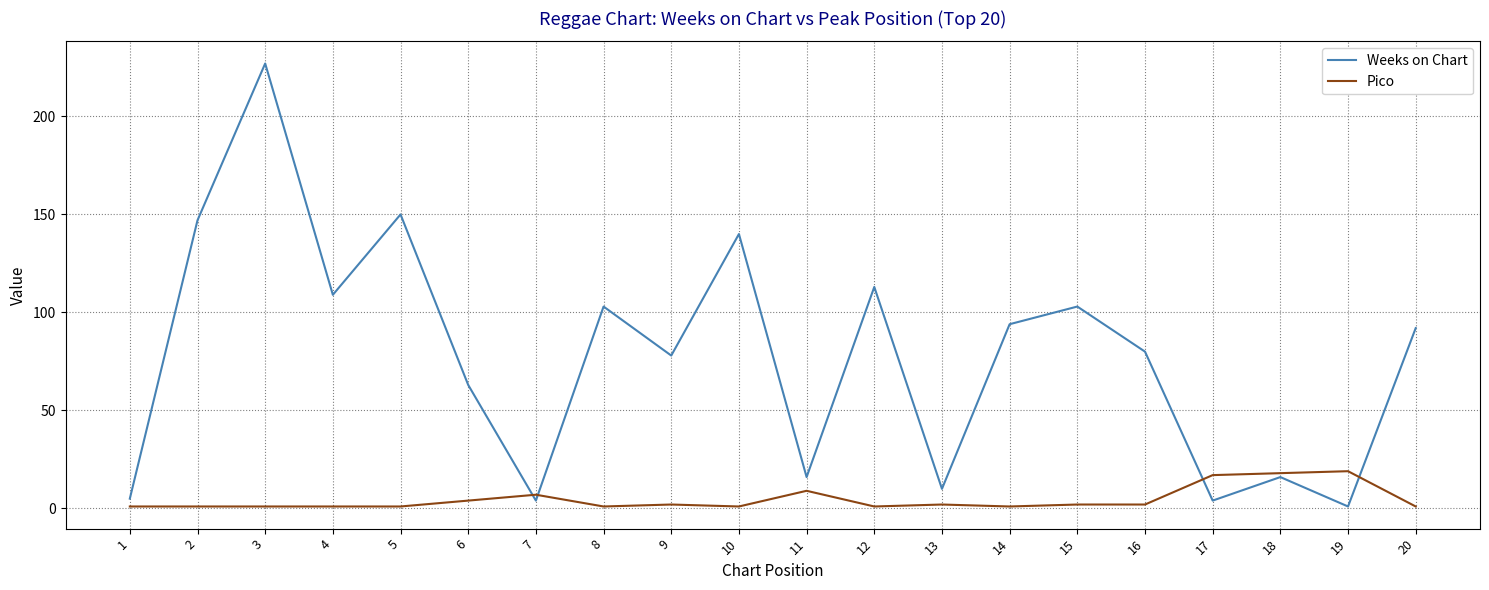

How many lines are shown in the chart?

2